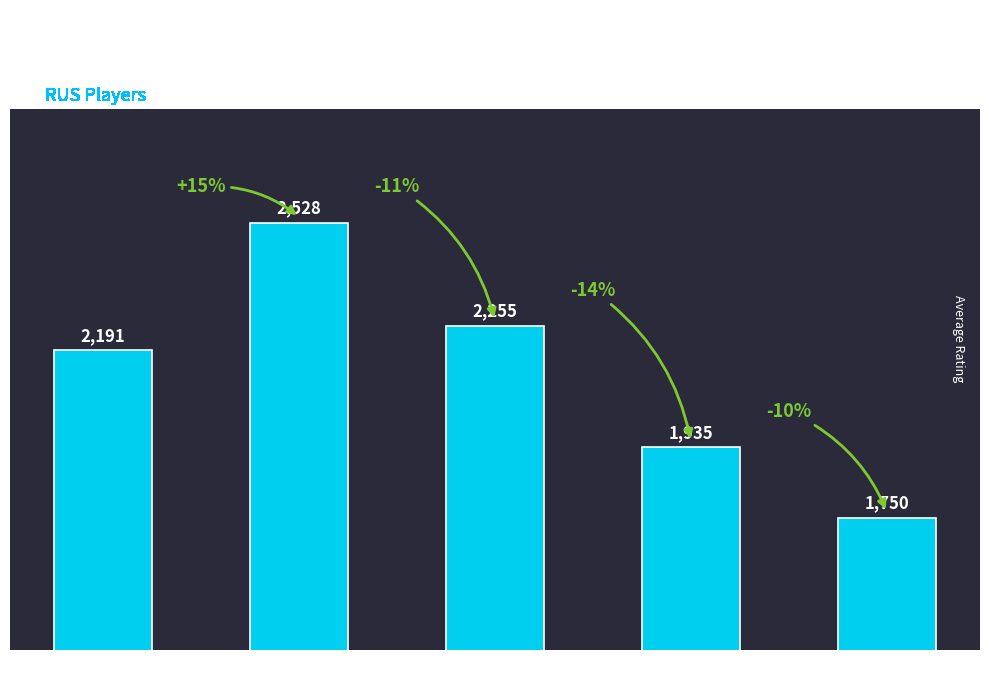

List the labels in order of value, smallest first.

KAZ, UKR, RUS, UZB, LAT